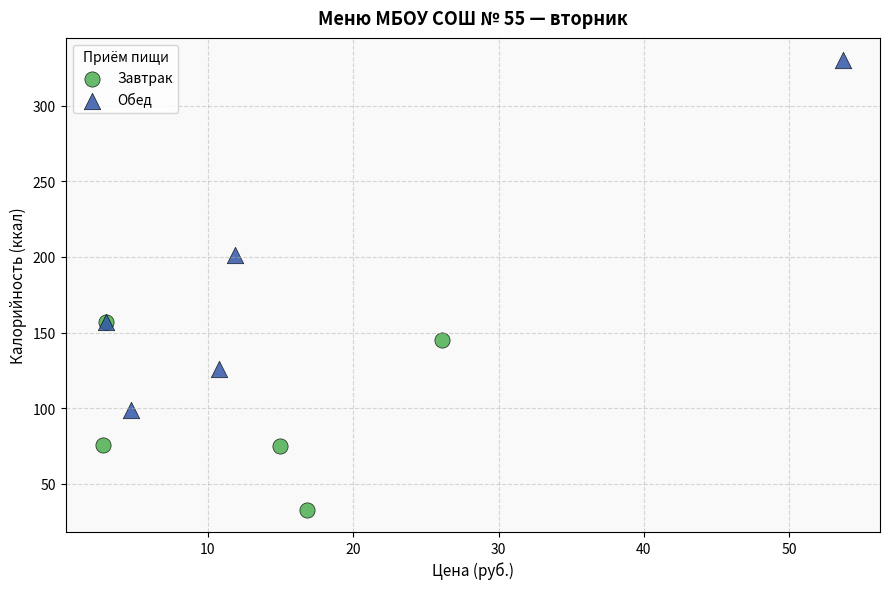

Which series has the largest Y range (max minus min)?

Обед